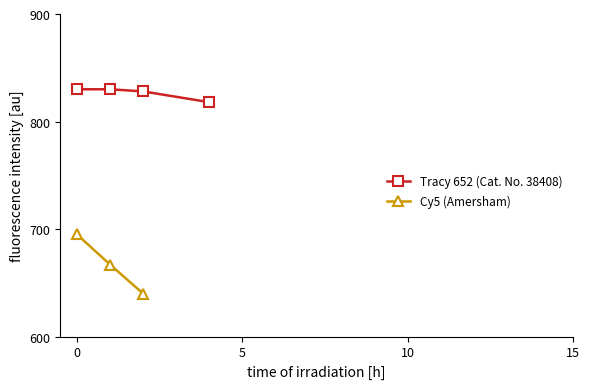

What is the highest value of the Cy5 (Amersham) series?

695